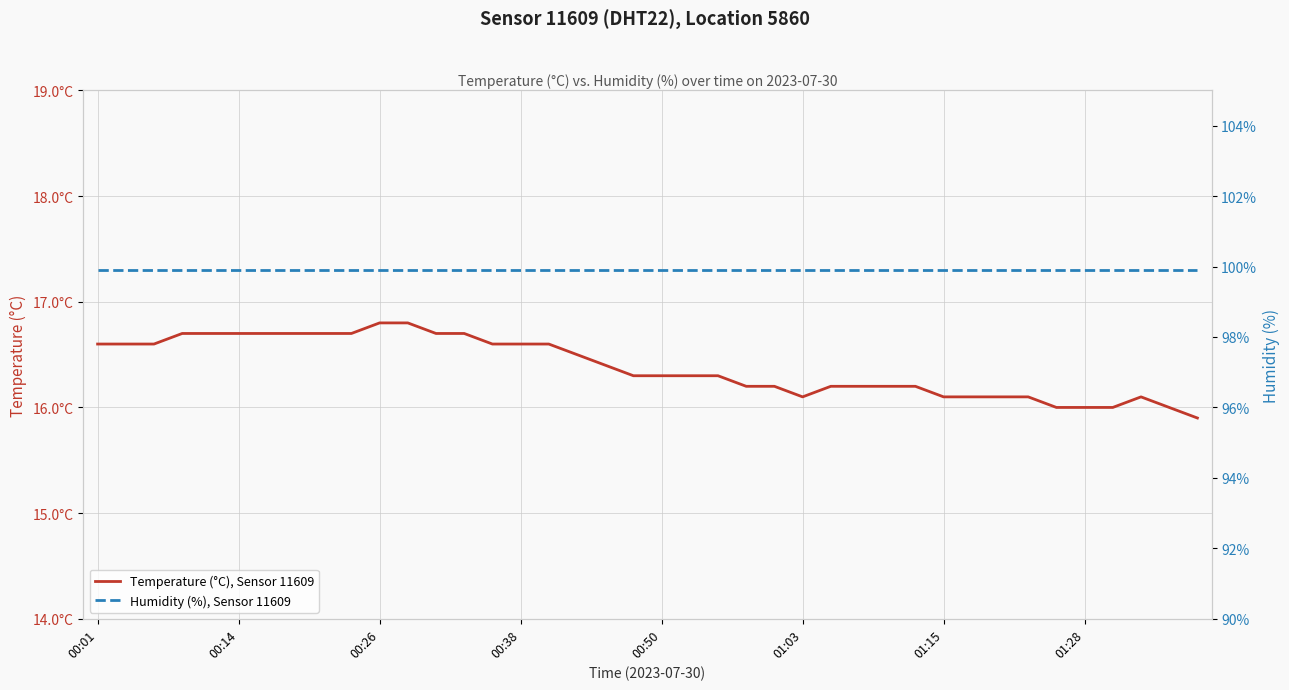

Reading right to left, list all the values displayed in this chart.

Temperature (°C), Sensor 11609: 15.9	16.0	16.1	16.0	16.0	16.0	16.1	16.1	16.1	16.1	16.2	16.2	16.2	16.2	16.1	16.2	16.2	16.3	16.3	16.3	16.3	16.4	16.5	16.6	16.6	16.6	16.7	16.7	16.8	16.8	16.7	16.7	16.7	16.7	16.7	16.7	16.7	16.6	16.6	16.6
Humidity (%), Sensor 11609: 99.9	99.9	99.9	99.9	99.9	99.9	99.9	99.9	99.9	99.9	99.9	99.9	99.9	99.9	99.9	99.9	99.9	99.9	99.9	99.9	99.9	99.9	99.9	99.9	99.9	99.9	99.9	99.9	99.9	99.9	99.9	99.9	99.9	99.9	99.9	99.9	99.9	99.9	99.9	99.9